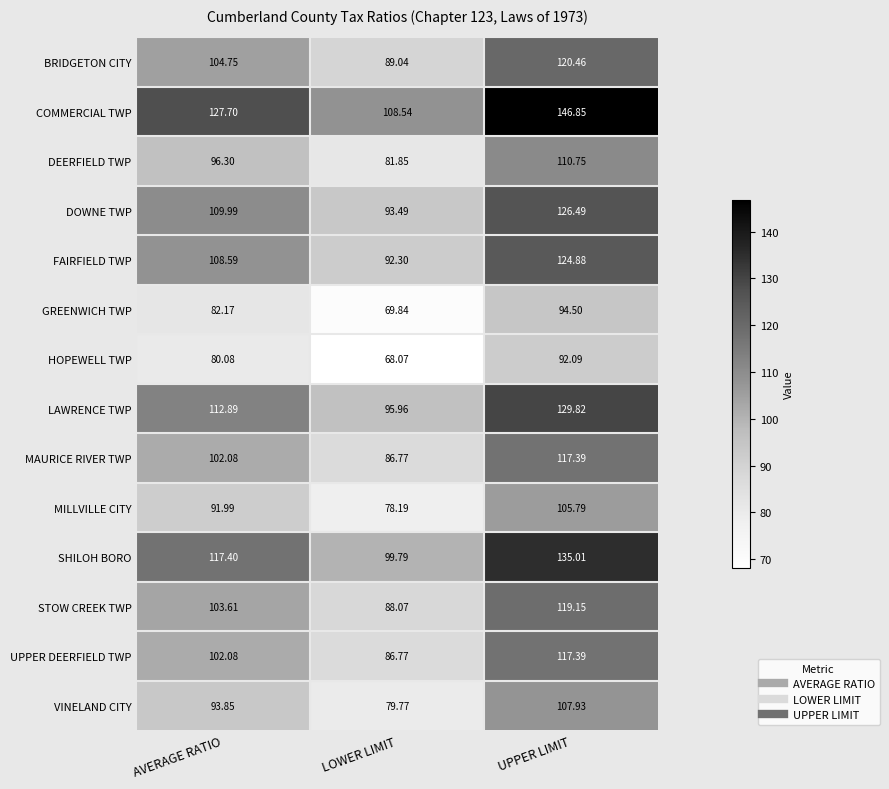

Which category has the highest value across all series?

UPPER LIMIT